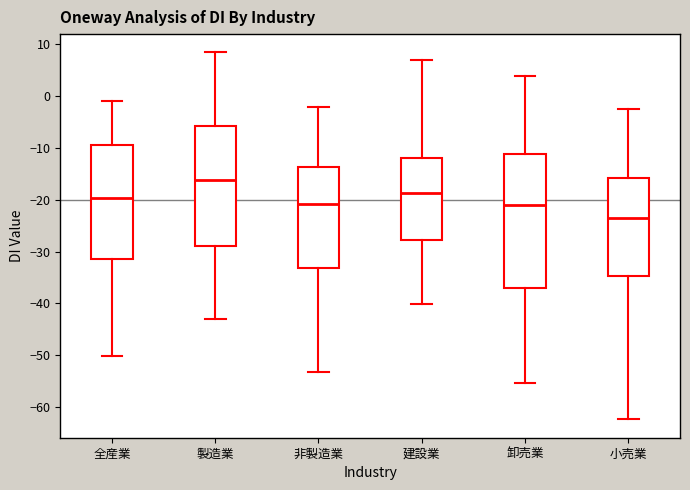

Which box's median line is the highest?

製造業